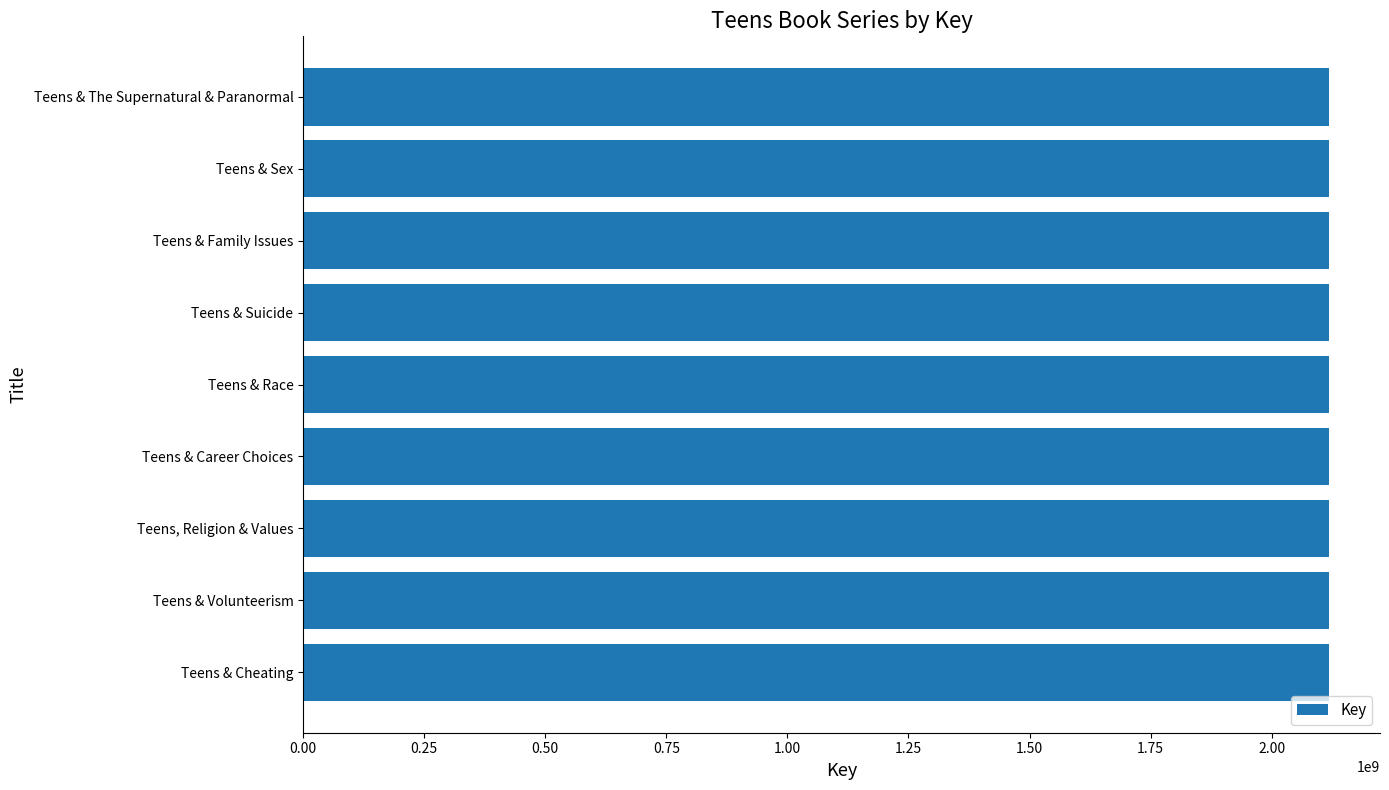

List the labels in order of value, smallest first.

Teens & The Supernatural & Paranormal, Teens & Volunteerism, Teens, Religion & Values, Teens & Sex, Teens & Suicide, Teens & Career Choices, Teens & Cheating, Teens & Family Issues, Teens & Race